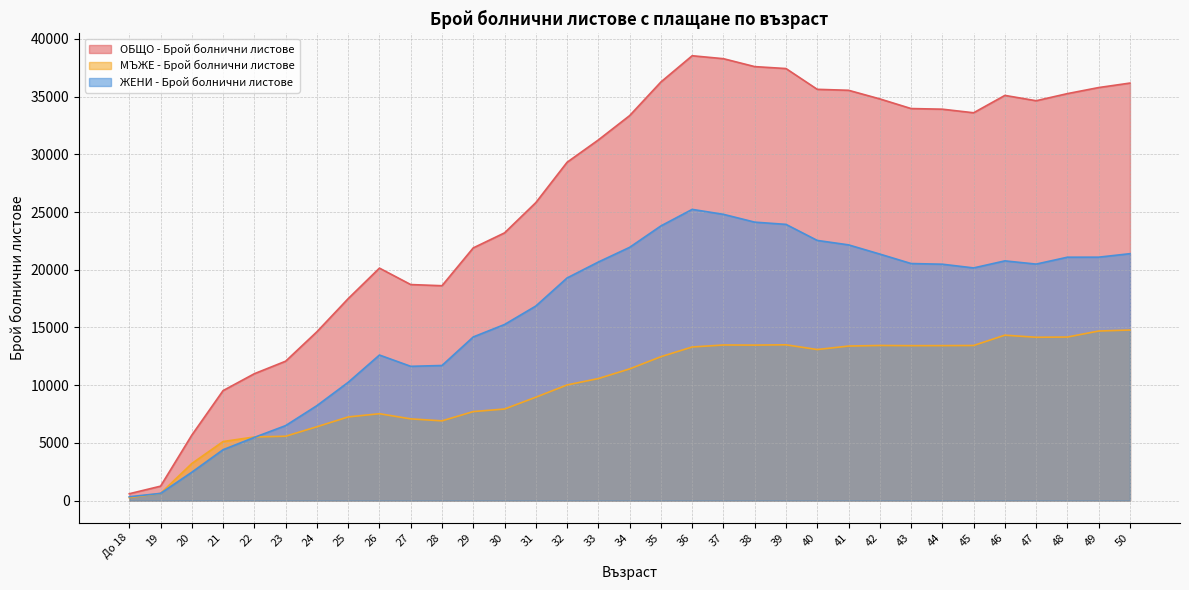

What is the label of the 13th point from the right?

38